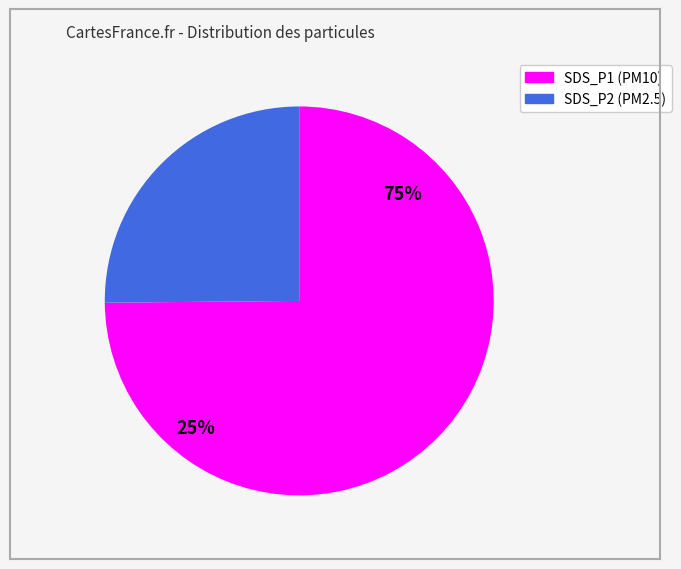

How many segments does this pie chart have?

2